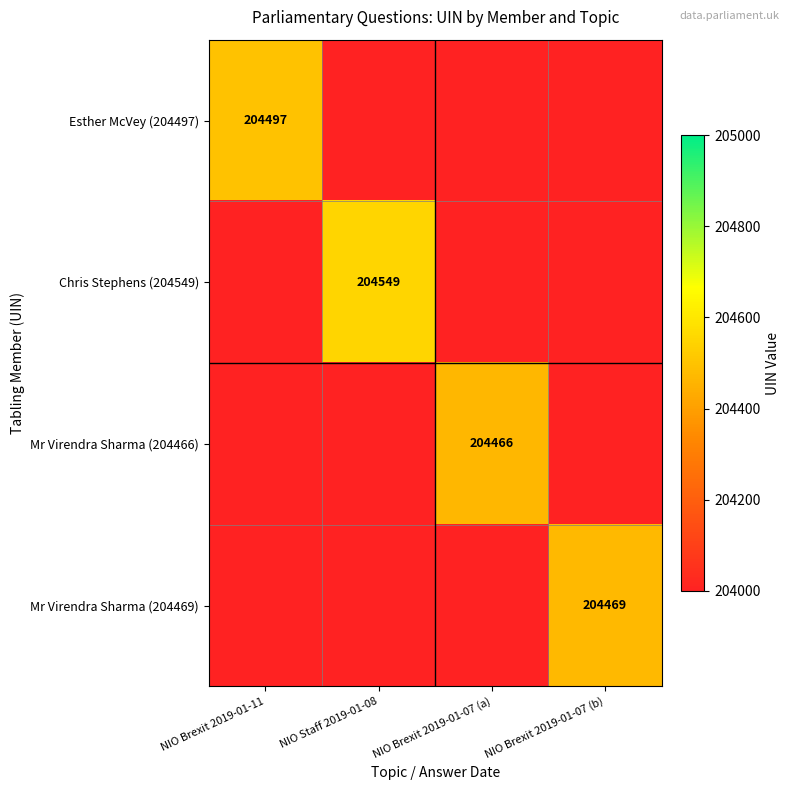

Is it true that Esther McVey (204497) equals 42338 at NIO Brexit 2019-01-11?

False